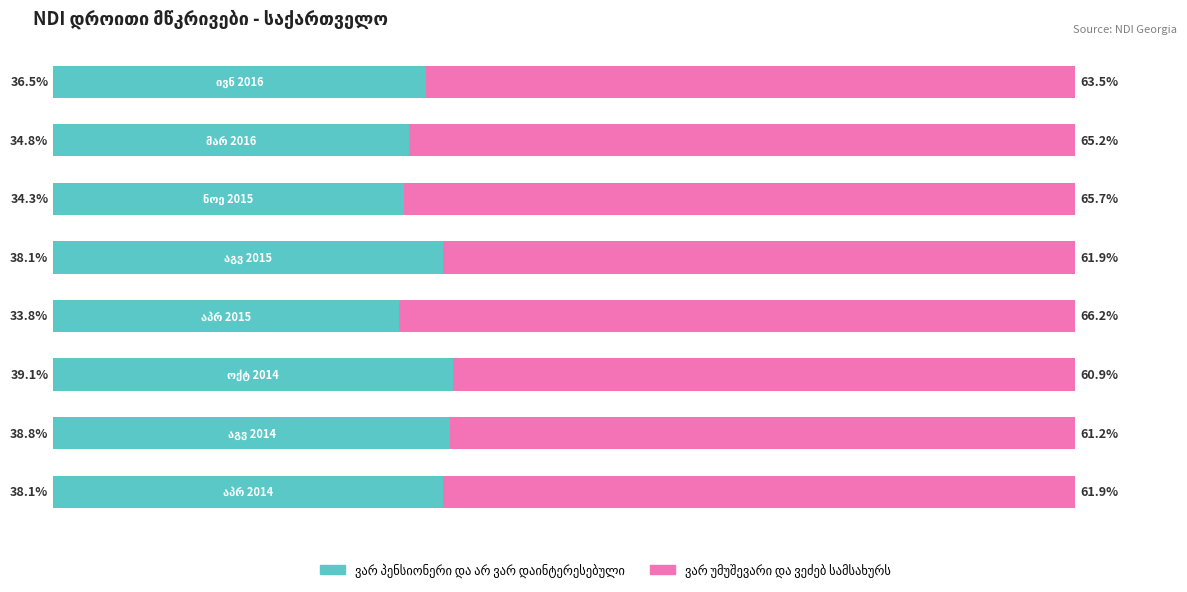

What are all the series names shown in the legend?

ვარ პენსიონერი და არ ვარ დაინტერესებული, ვარ უმუშევარი და ვეძებ სამსახურს